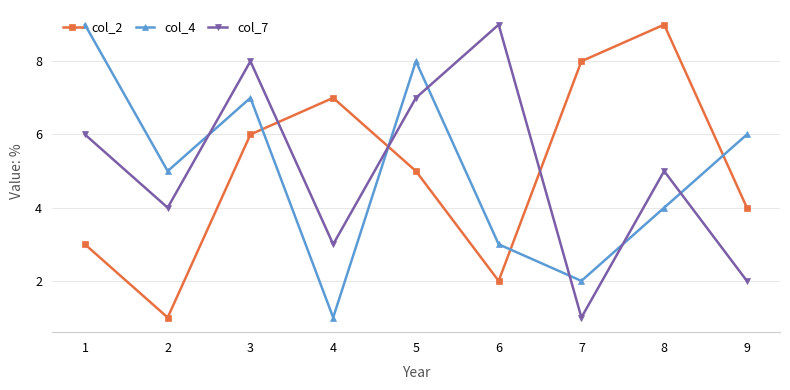

At which category is the sum across all series the highest?

3